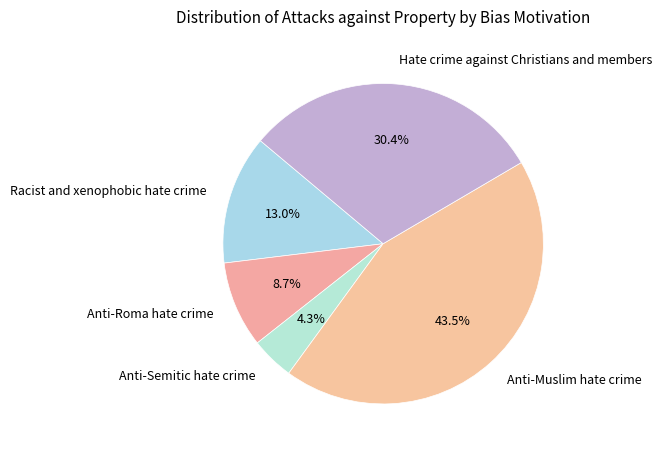

How much of the chart is everything except Hate crime against Christians and members?

69.6%